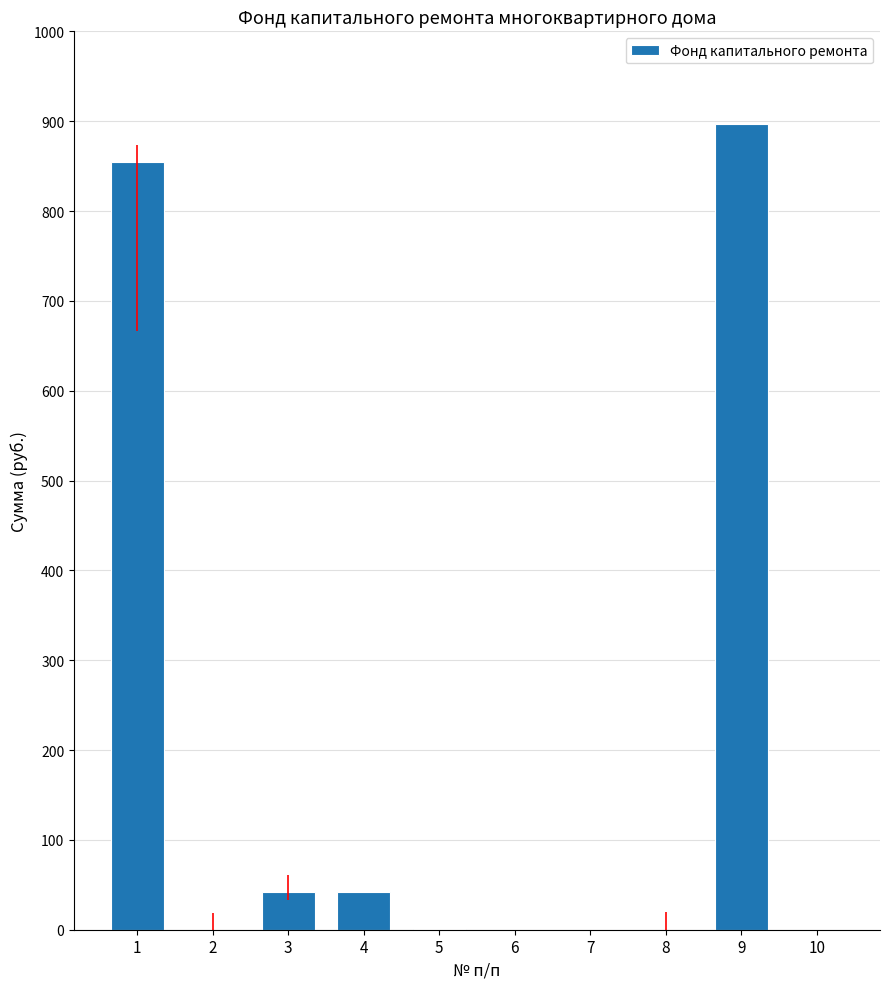

Does the chart contain stacked bars?

No